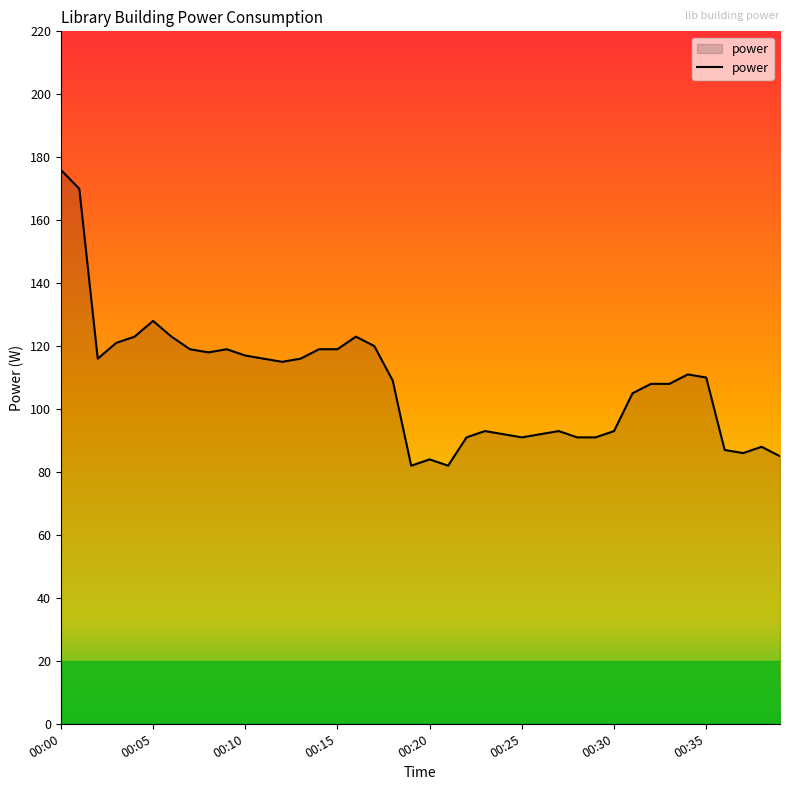

What is the smallest value displayed?

82